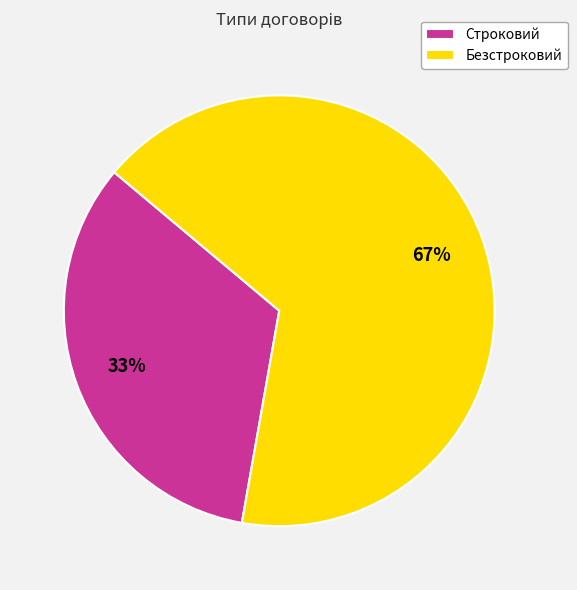

To the nearest percent, what is the average slice percentage?

50%